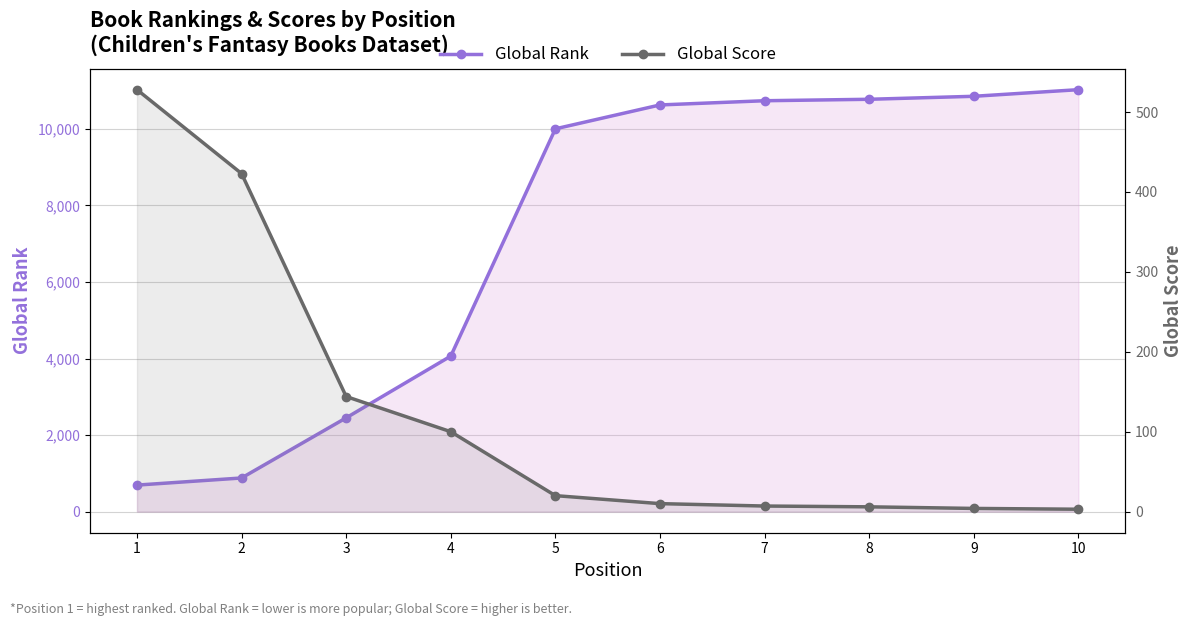

Reading left to right, list all the values displayed in this chart.

Global Rank: 1=693	2=879	3=2450	4=4063	5=10000	6=10624	7=10734	8=10772	9=10850	10=11023
Global Score: 1=528	2=423	3=144	4=100	5=20	6=10	7=7	8=6	9=4	10=3